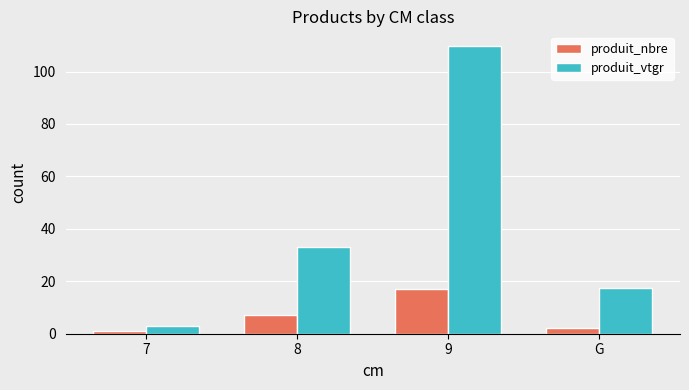

Reading right to left, transcribe all the data shown in this chart.

produit_nbre: 2.0	17.0	7.0	1.0
produit_vtgr: 17.6	109.9	33.0	3.0